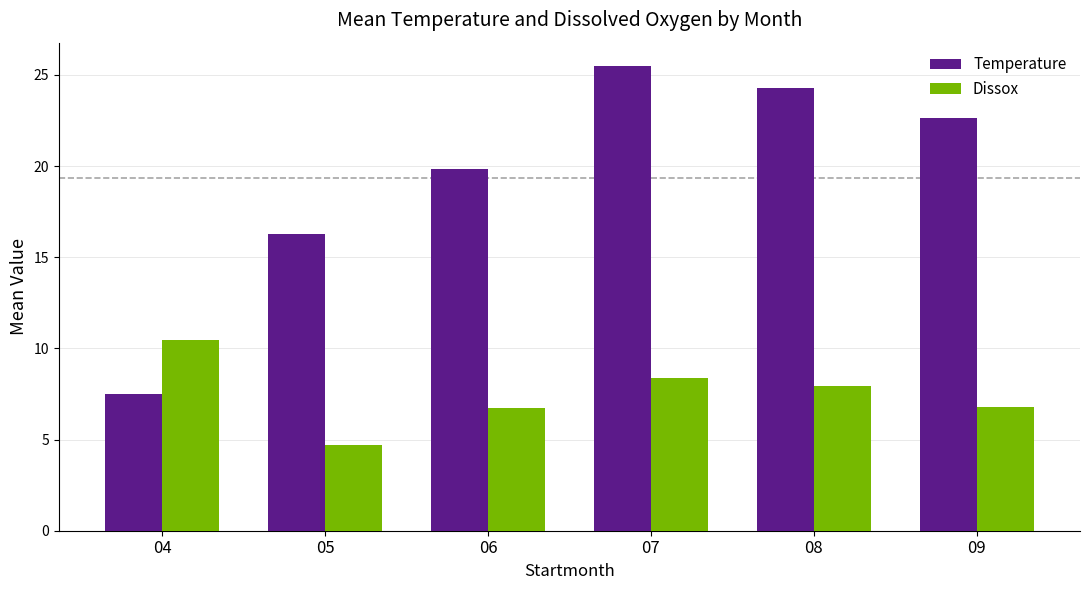

Where is Temperature nearest to the value 16?

05